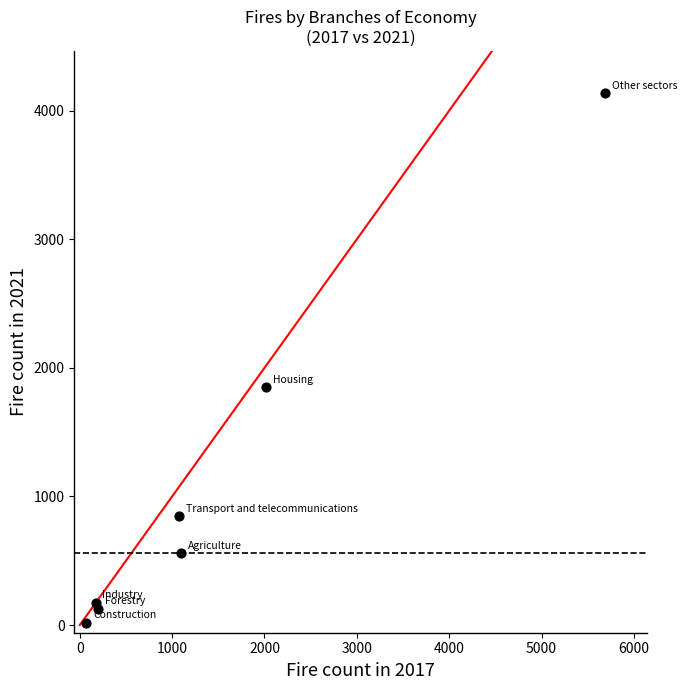

What is the average Y value?

1101